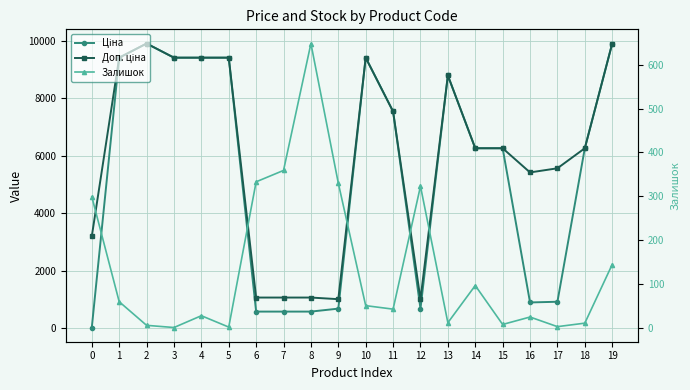

Reading right to left, list all the values displayed in this chart.

Ціна: 9908.5	6266.7	928.3	904.3	6266.7	6266.7	8797.6	689.1	7545.9	9416.9	689.1	586.0	586.0	586.0	9416.9	9416.9	9416.9	9908.5	9416.9	32.0
Доп. ціна: 9908.5	6266.7	5569.9	5425.9	6266.7	6266.7	8797.6	1017.8	7545.9	9416.9	1017.8	1074.5	1074.5	1074.5	9416.9	9416.9	9416.9	9908.5	9416.9	3205.0
Залишок: 144.0	10.0	2.0	24.0	7.0	96.0	11.0	323.0	42.0	50.0	330.0	649.0	359.0	333.0	1.0	27.0	0.0	5.0	59.0	299.0